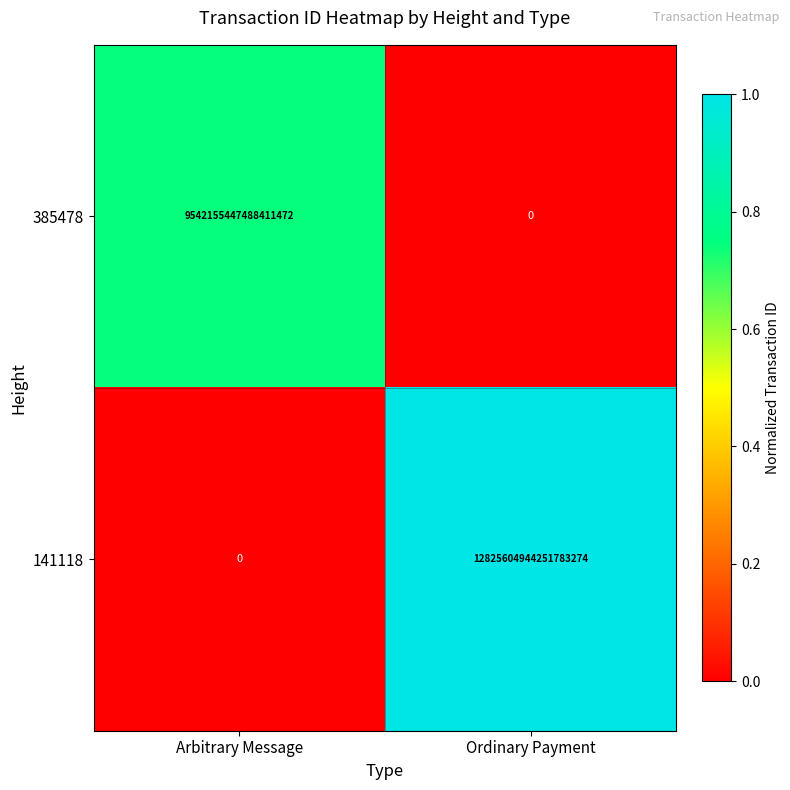

At how many categories does at least one series exceed 0?

2